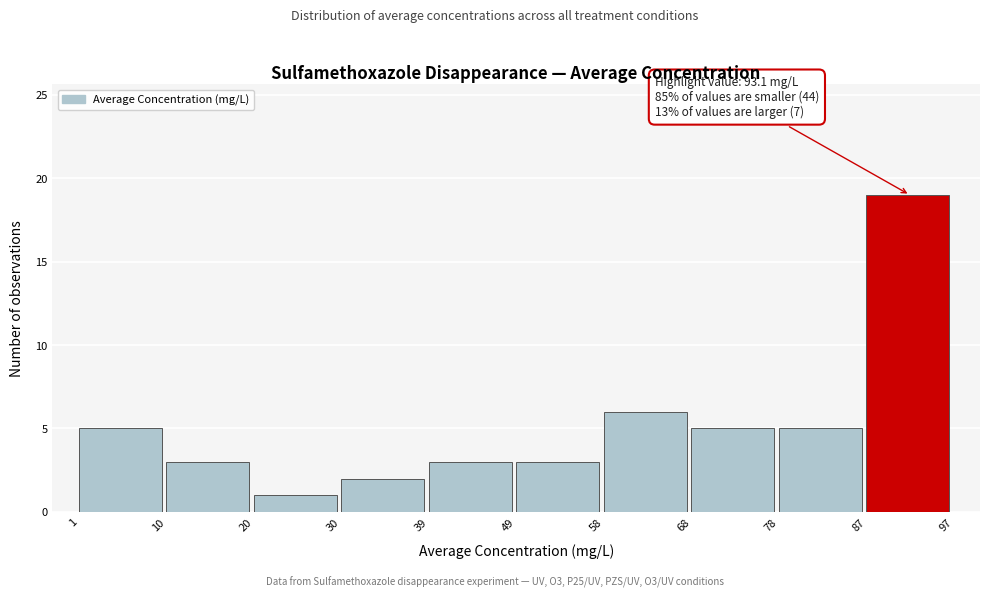

Over which range of the x-axis is the bar tallest?

87 to 97